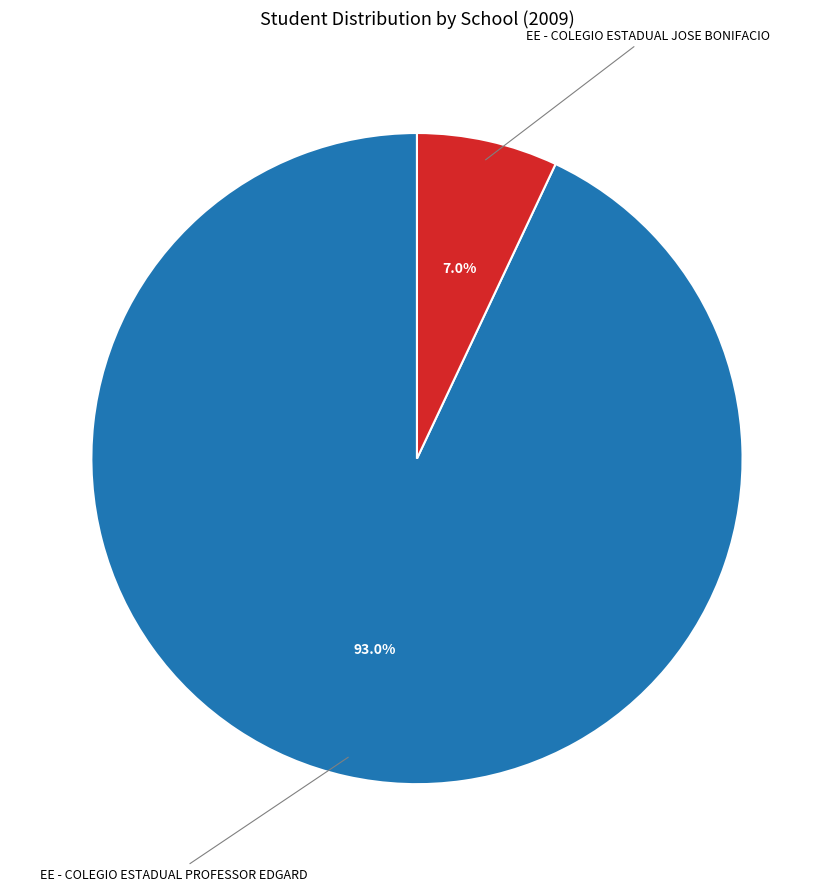

Does any single category account for the majority?

Yes